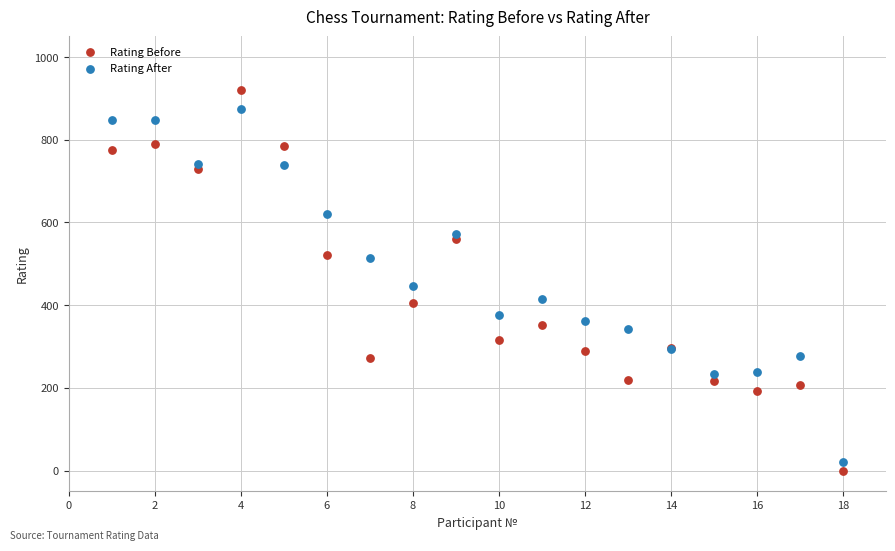

Which series has the largest Y range (max minus min)?

Rating Before